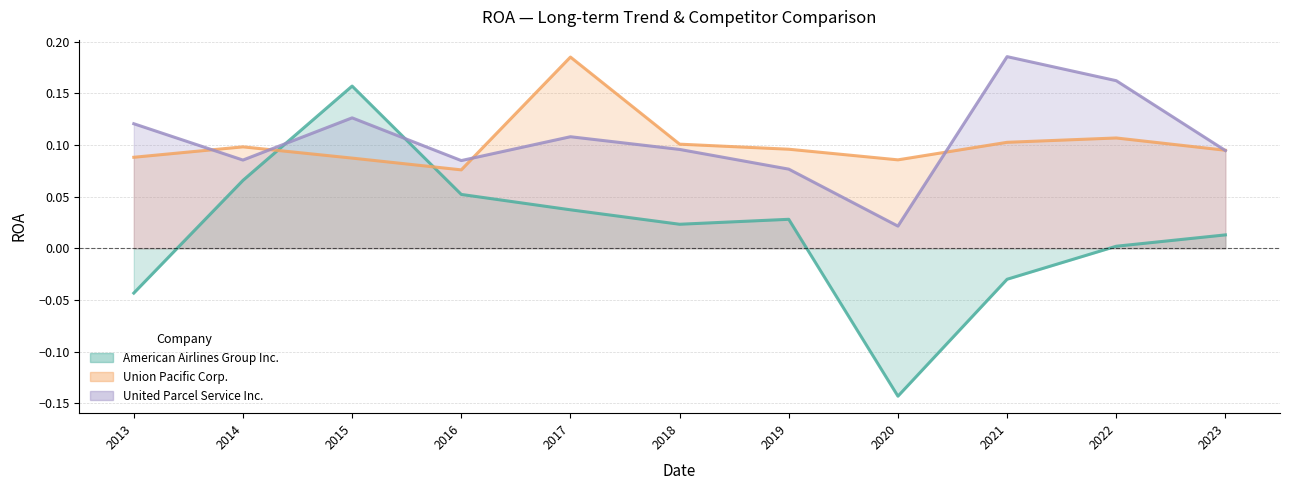

How many intersections are there between Union Pacific Corp. and United Parcel Service Inc.?

5